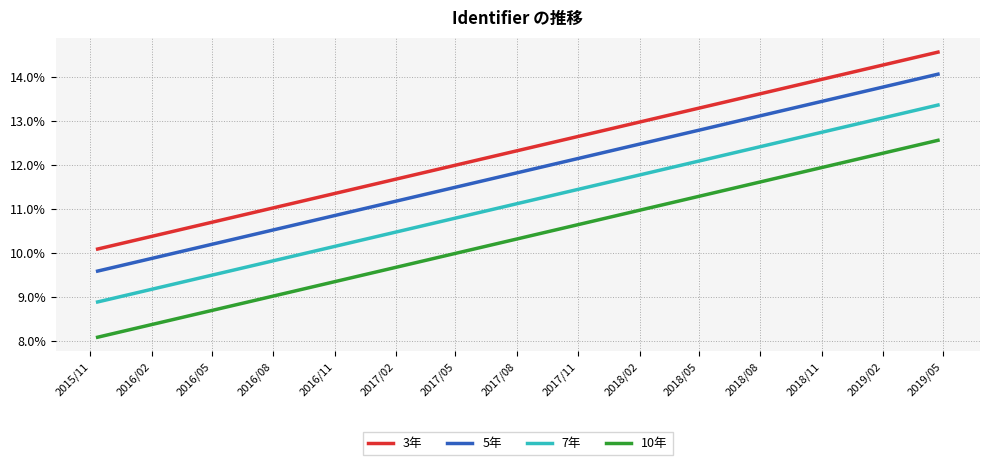

How many values in the 10年 series are below 12?

1